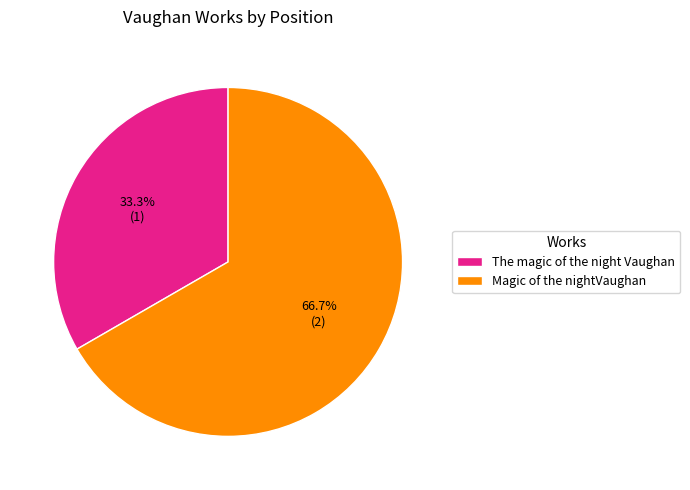

Does any single category account for the majority?

Yes